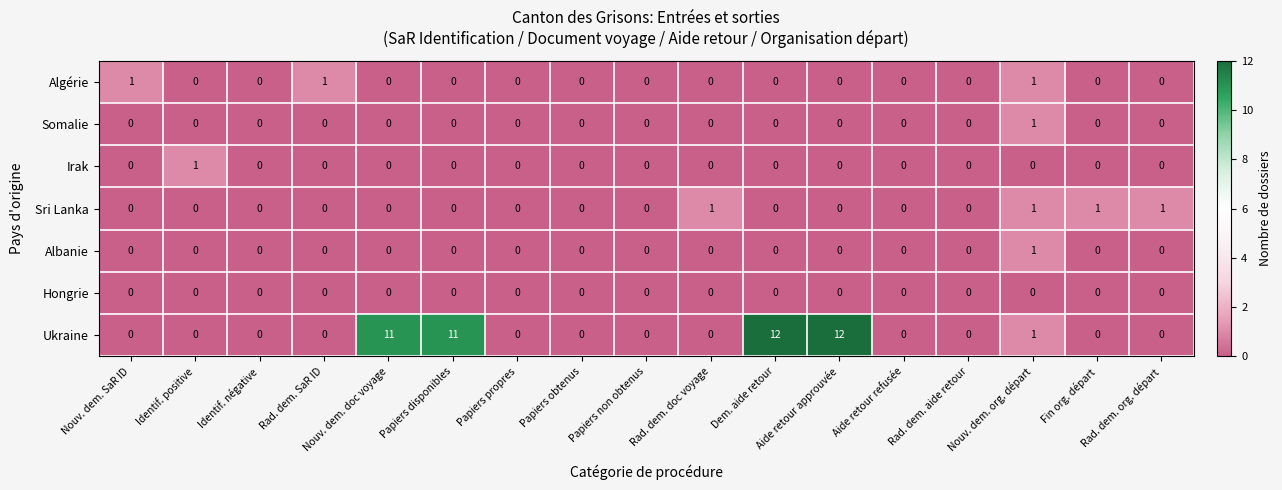

How many series are shown in this chart?

7